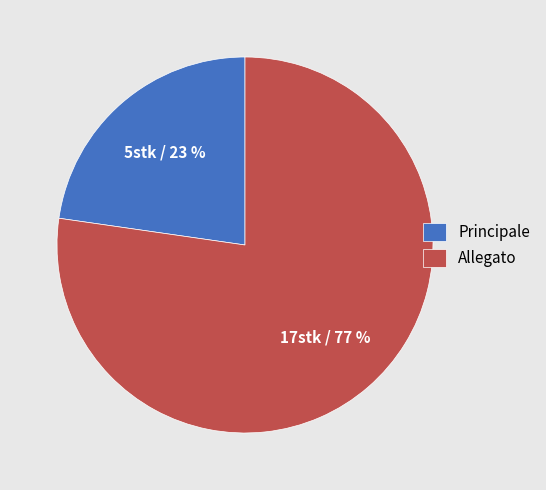

Combined, do Allegato and Principale account for over 50%?

Yes